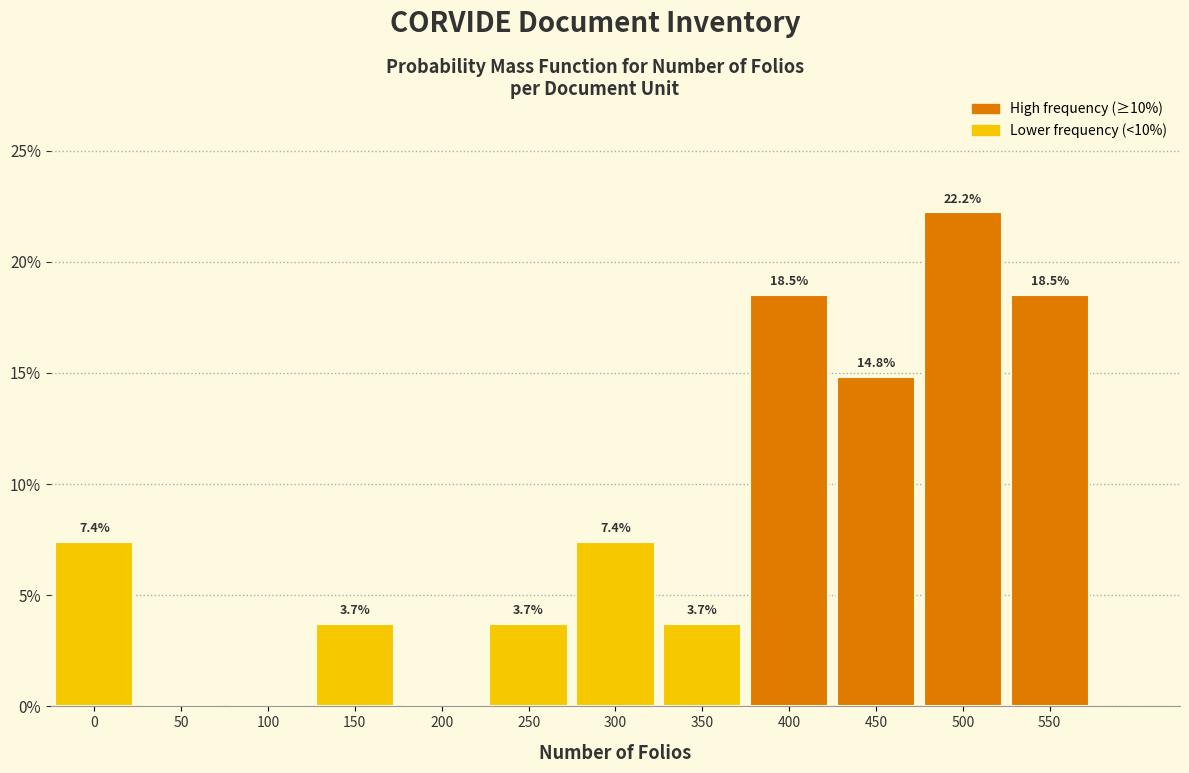

Reading left to right, what are all the values shown in this chart?

0=7.4	50=0.0	100=0.0	150=3.7	200=0.0	250=3.7	300=7.4	350=3.7	400=18.5	450=14.8	500=22.2	550=18.5